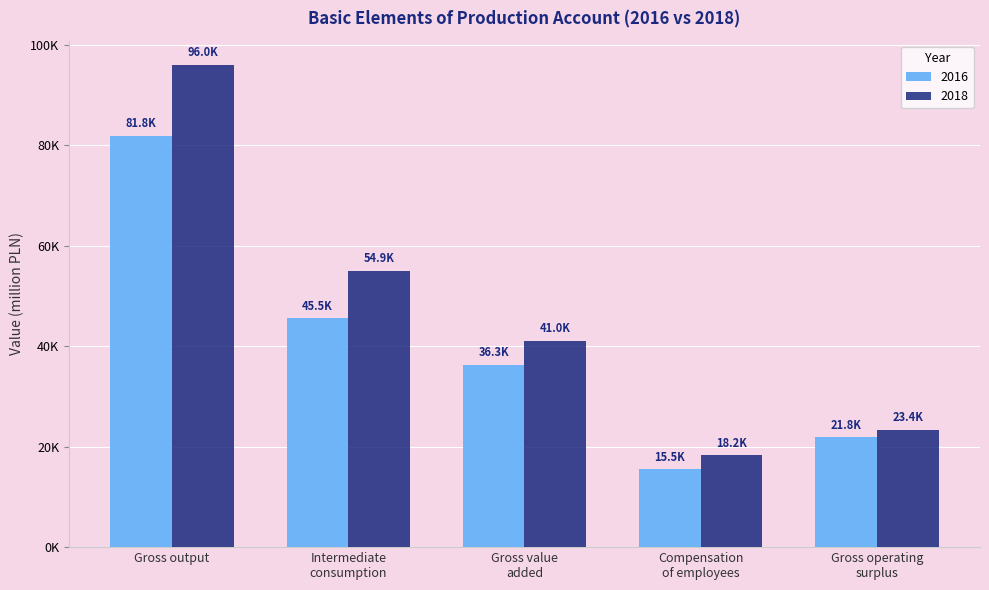

Are the bars grouped side by side (vs. stacked)?

Yes